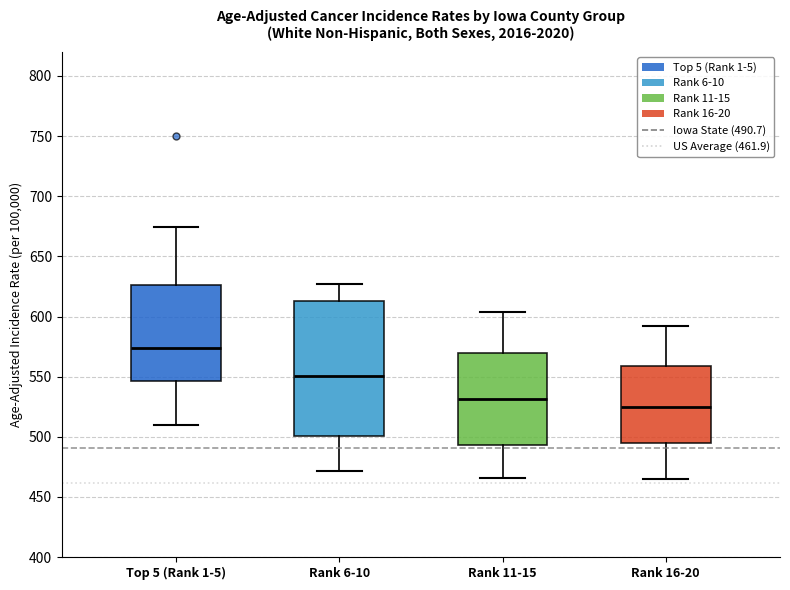

Which box has the lowest median line?

Rank 16-20